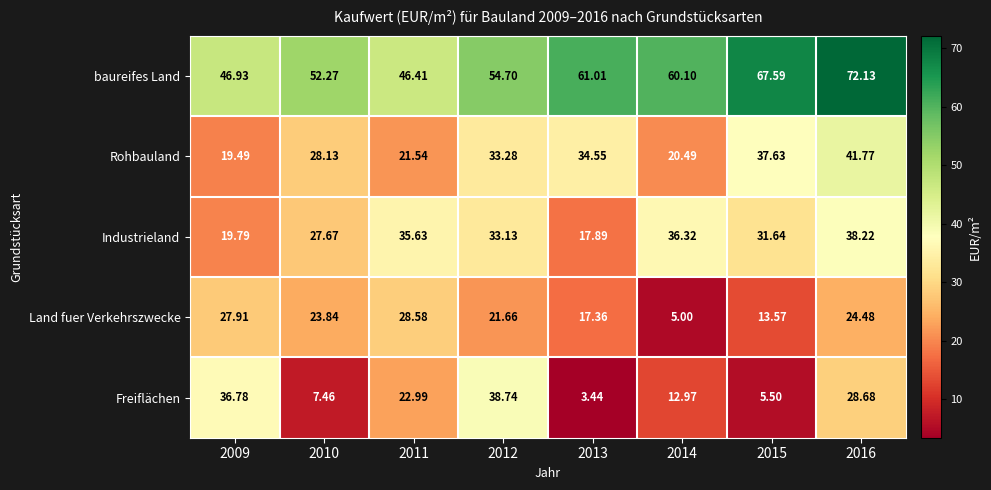

At how many categories does at least one series exceed 62?

2